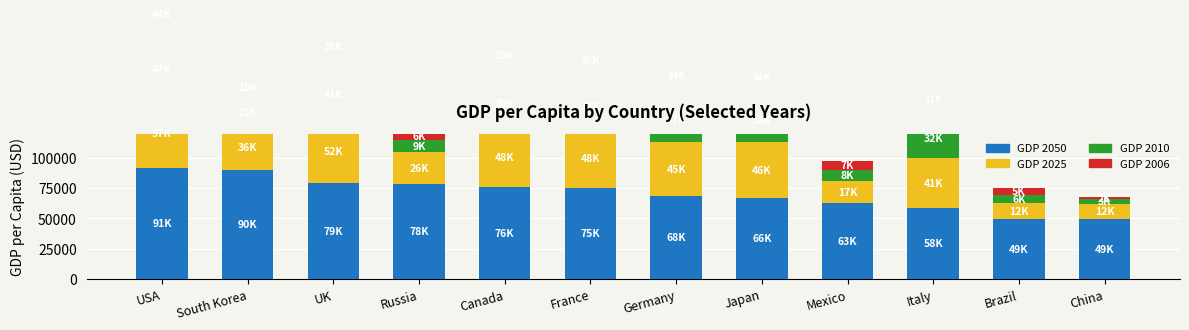

How many categories are shown in the chart?

12